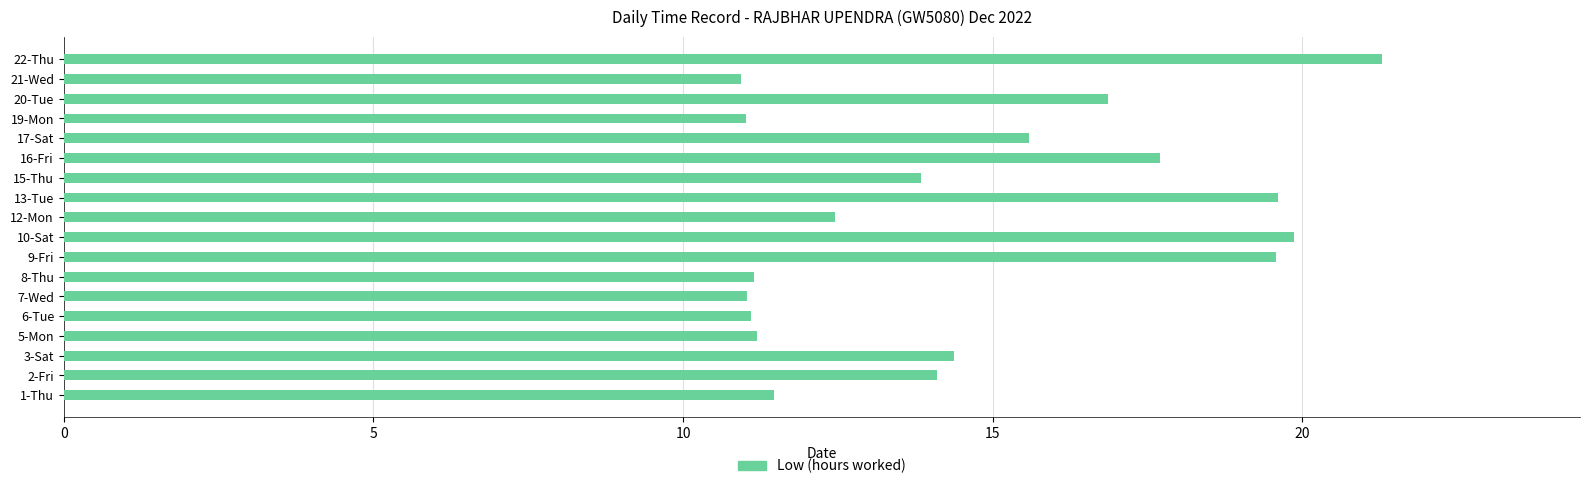

What is the average value?

14.6